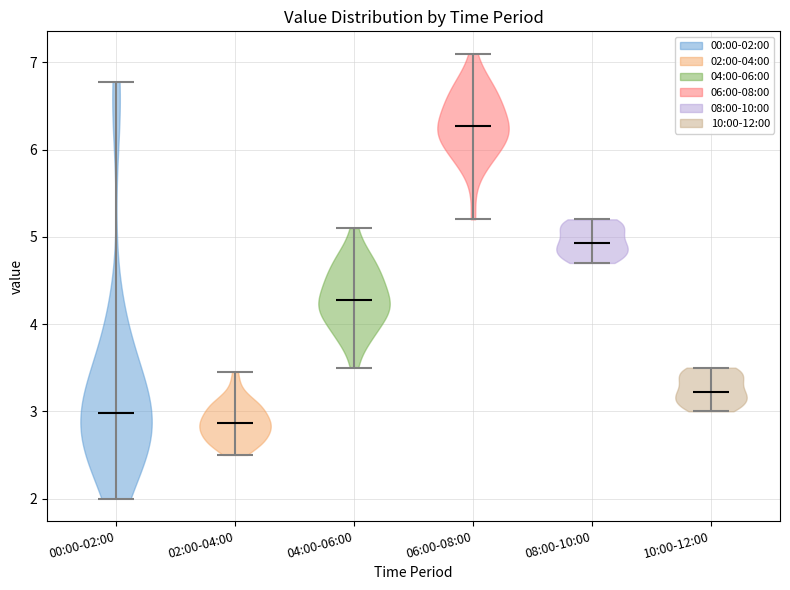

Reading left to right, read every violin against the y-axis: where its median line is, and the lowest and highest points it reaches. The values are not printed on the chart, so give them approximately, as read against the axis.

00:00-02:00: median line 3.0, lowest point 2.0, highest point 6.8
02:00-04:00: median line 2.9, lowest point 2.5, highest point 3.5
04:00-06:00: median line 4.3, lowest point 3.5, highest point 5.1
06:00-08:00: median line 6.3, lowest point 5.2, highest point 7.1
08:00-10:00: median line 4.9, lowest point 4.7, highest point 5.2
10:00-12:00: median line 3.2, lowest point 3.0, highest point 3.5